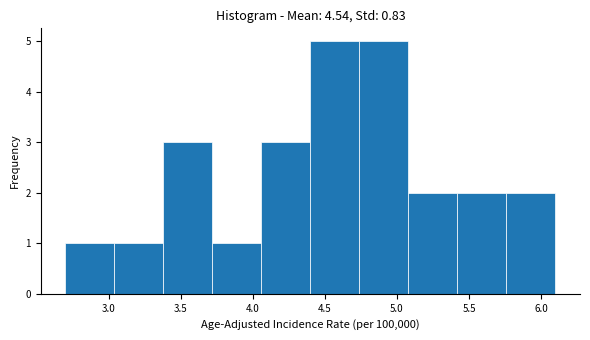

Reading left to right, transcribe this chart: for each bar, give the range it covers on the x-axis and its height. Neither the bar edges nor the heights are printed on the chart, so give them approximately, as read against the axes.

2.70 to 3.04: 1
3.04 to 3.38: 1
3.38 to 3.72: 3
3.72 to 4.06: 1
4.06 to 4.40: 3
4.40 to 4.74: 5
4.74 to 5.08: 5
5.08 to 5.42: 2
5.42 to 5.76: 2
5.76 to 6.10: 2